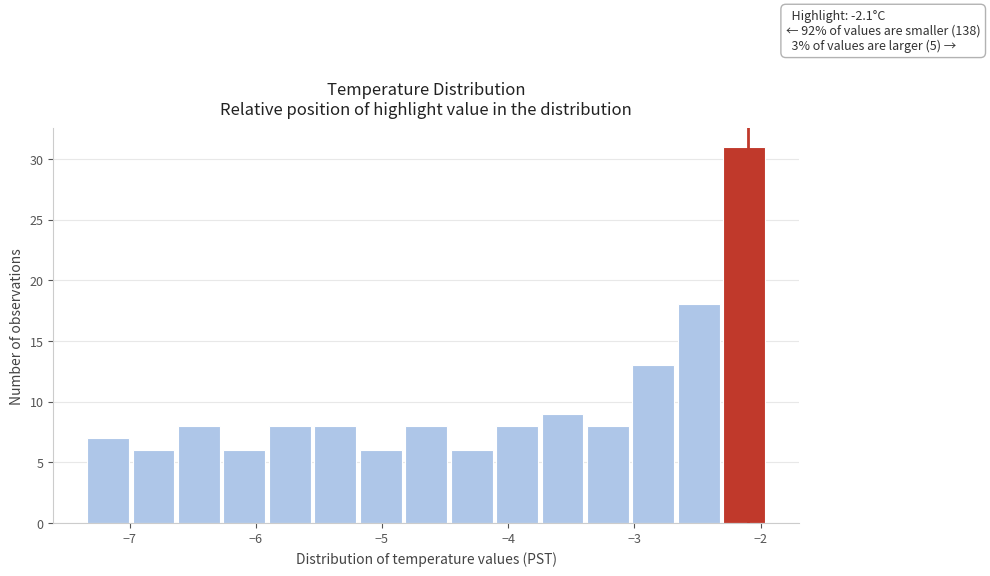

Around what value on the x-axis is the tallest bar? Give the approximate position of its centre, as read against the axis.

-2.1